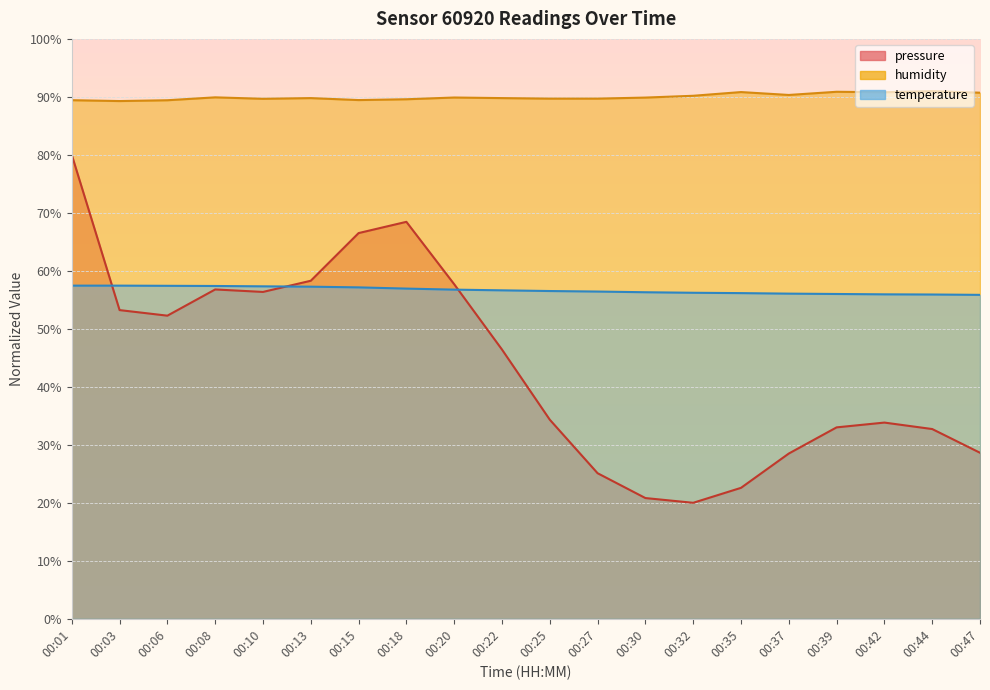

What is the difference between the maximum and minimum values in the pressure series?

60.0